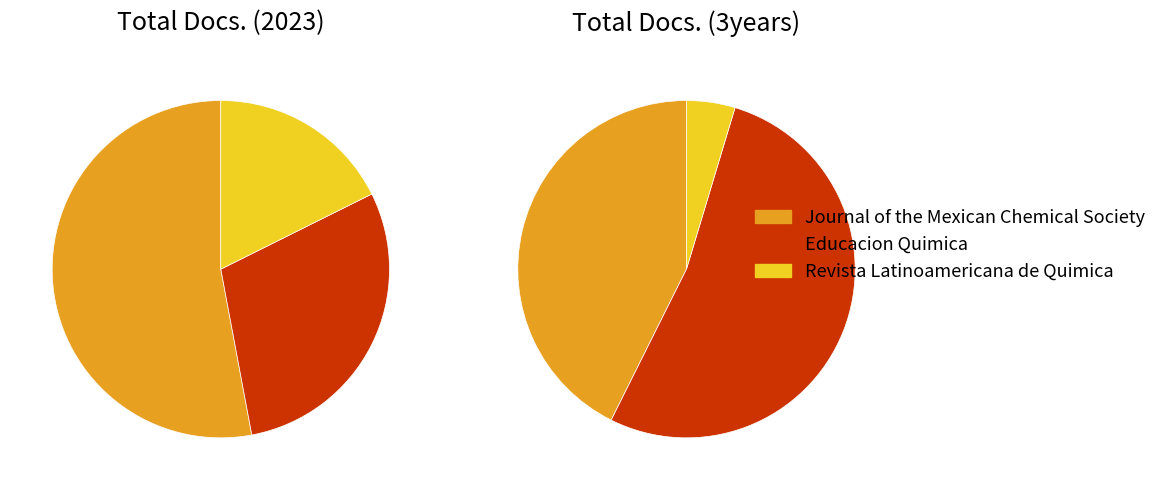

What is the total percentage of Journal of the Mexican Chemical Society and Educacion Quimica?

82.4%